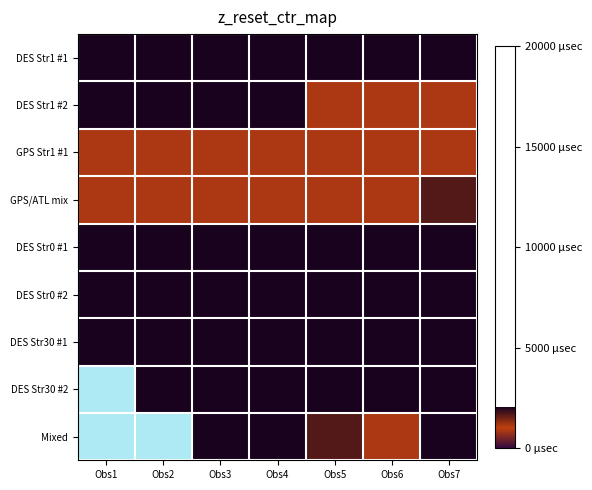

At which category is the sum across all series the highest?

Obs4